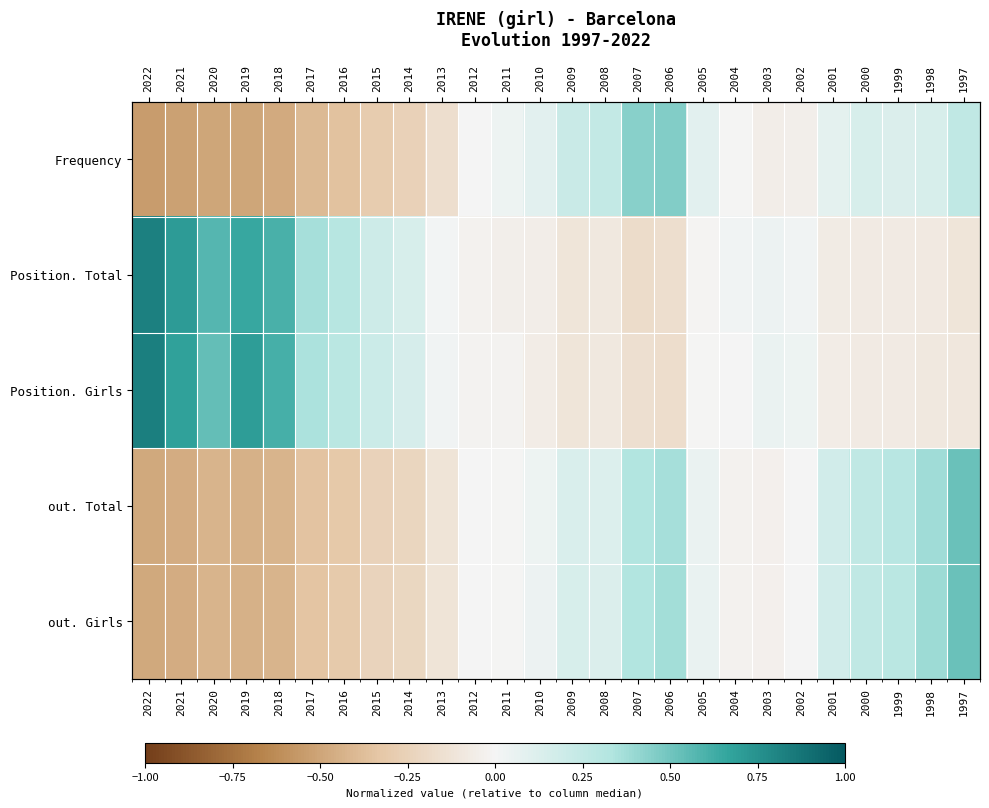

Between 2011 and 2005, which is larger?

2005